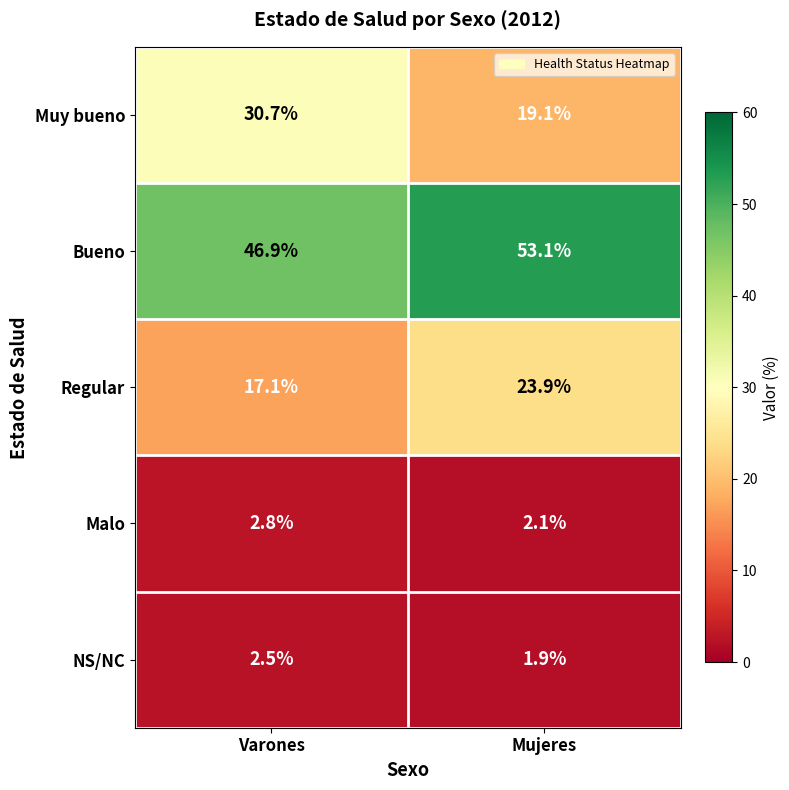

What is the smallest value displayed?

1.9